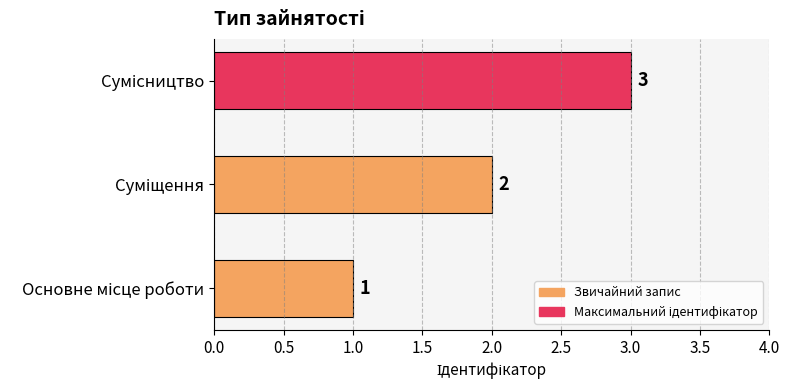

How many values are between 1 and 3?

3